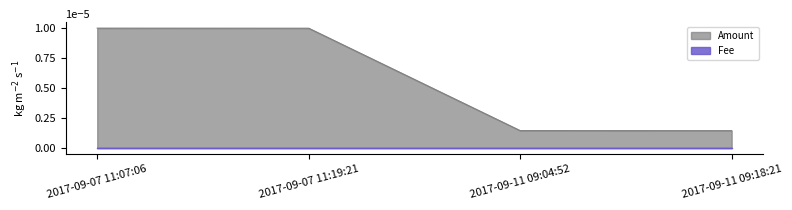

True or false: the data shows 0.0 at 2017-09-11 09:04:52.

False